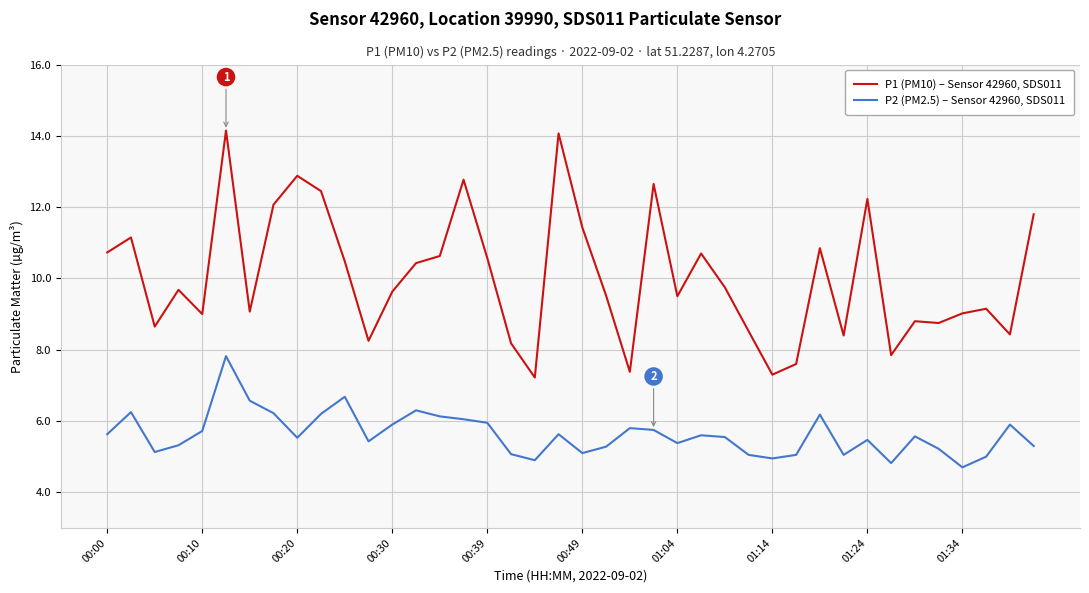

Which series has the largest total across all categories?

P1 (PM10) – Sensor 42960, SDS011